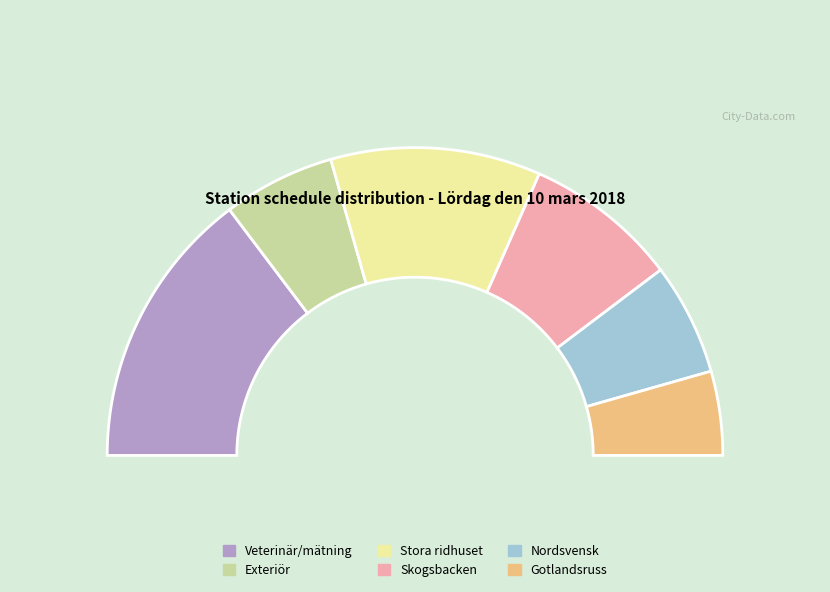

To the nearest percent, what is the difference between the largest and smallest slice percentages?

21%